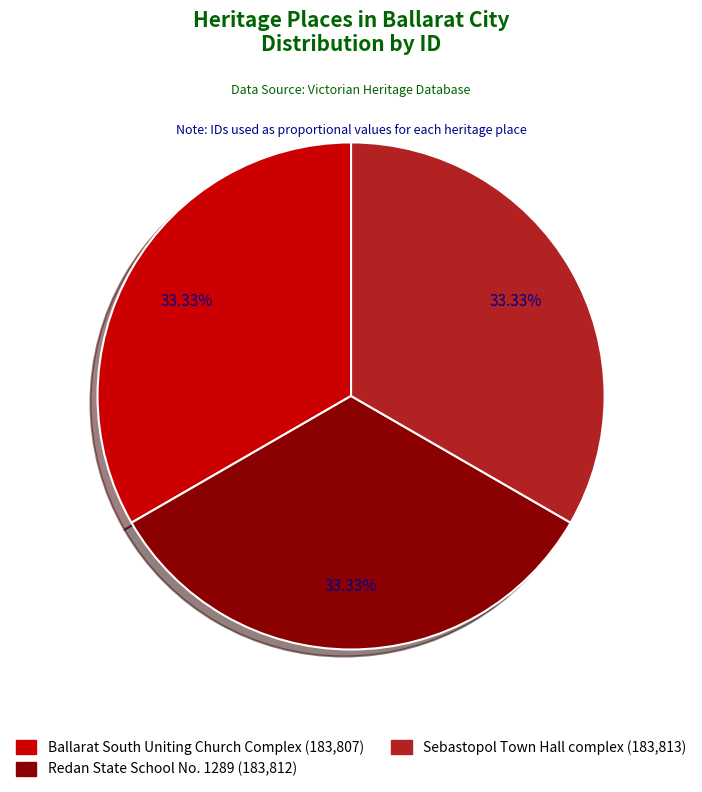

To the nearest percent, what percentage of the pie is Redan State School No. 1289?

33%